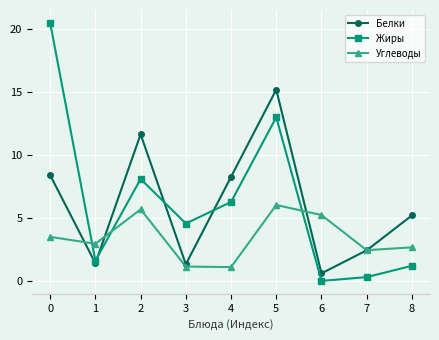

Is this an area chart (filled region under the line)?

No